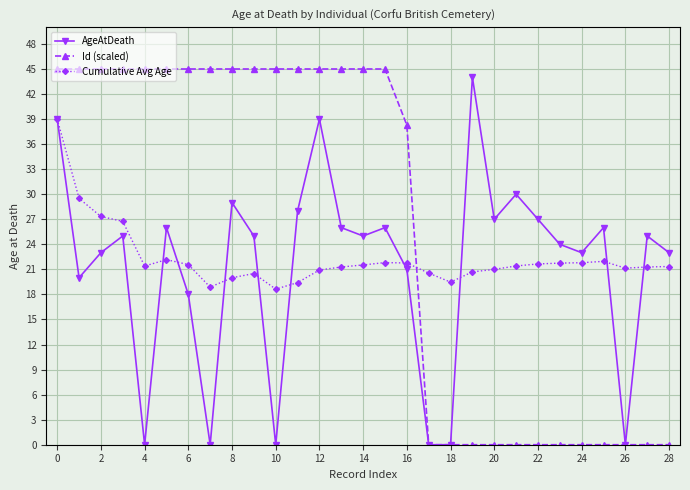

Which series has the largest total across all categories?

Id (scaled)